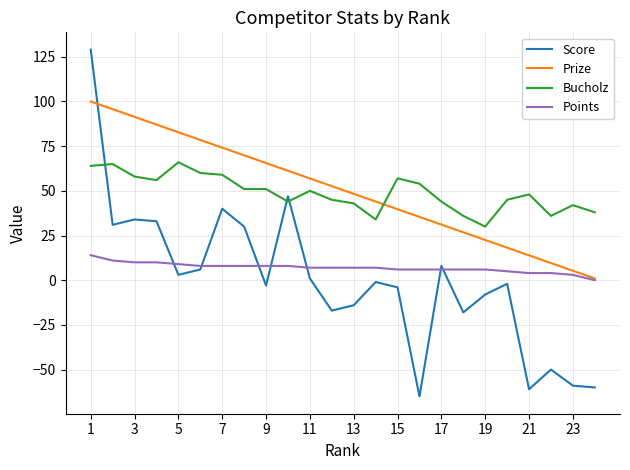

Which series has the largest range (max minus min)?

Score